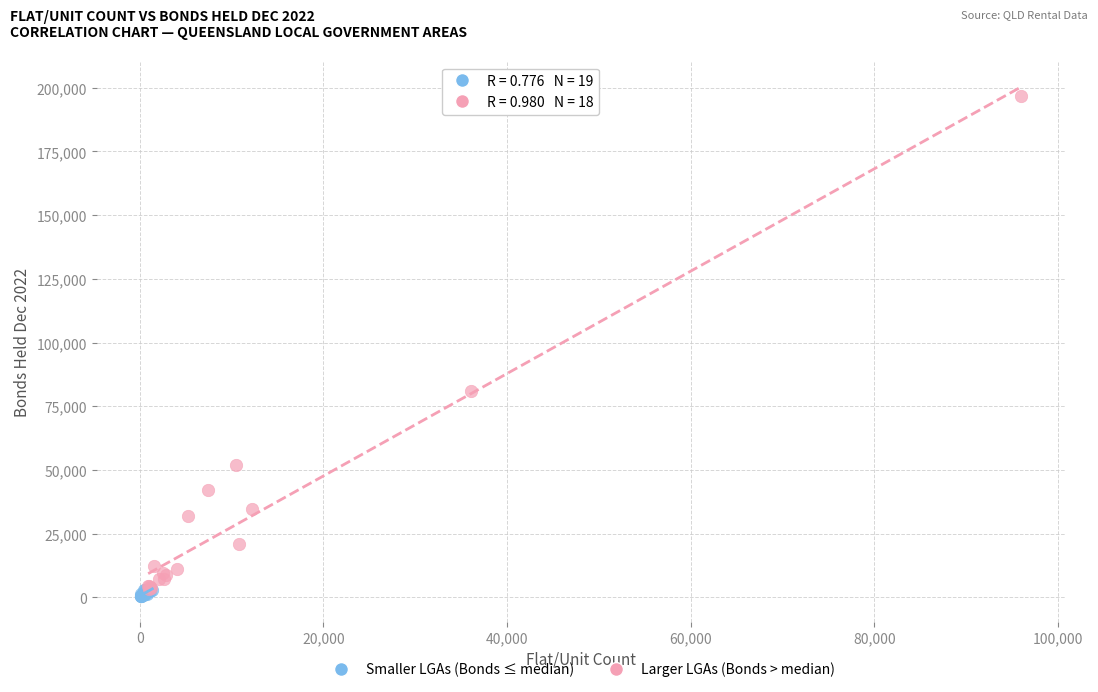

Which series has the largest Y range (max minus min)?

Larger LGAs (Bonds > median)